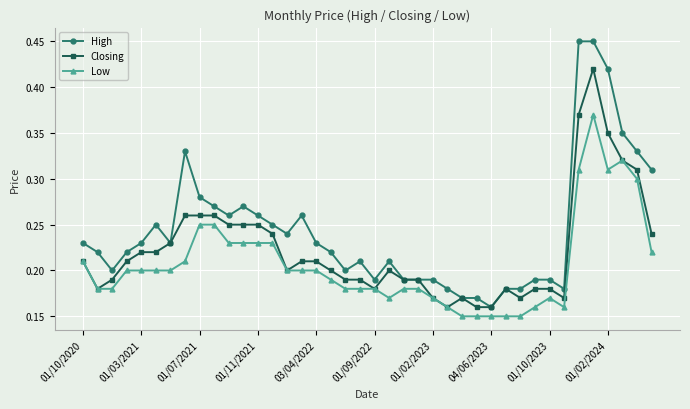

How many Closing values are between 0 and 1?

40